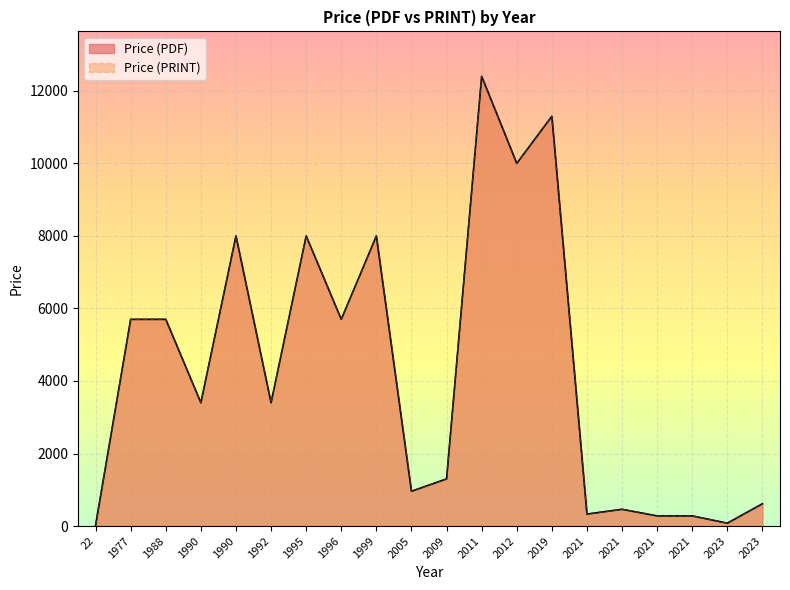

Between 1995 and 2012, which series saw the biggest shift?

Price (PDF)